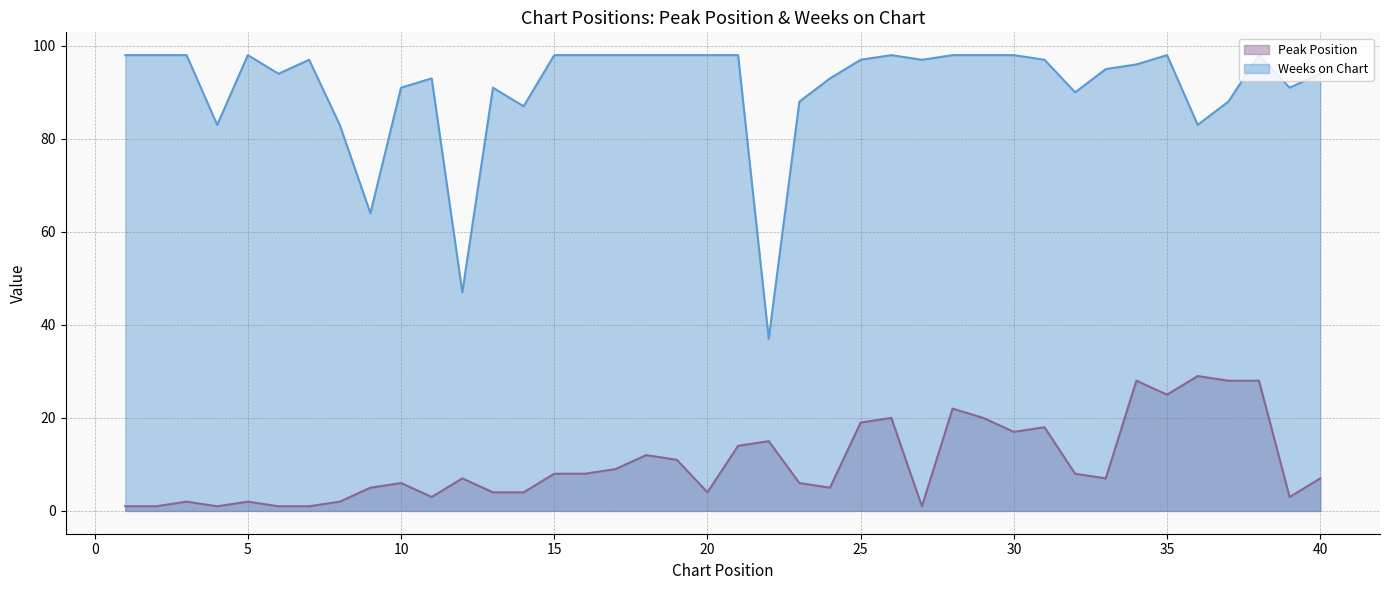

The value of Weeks on Chart at 13 is 122. True or false?

False